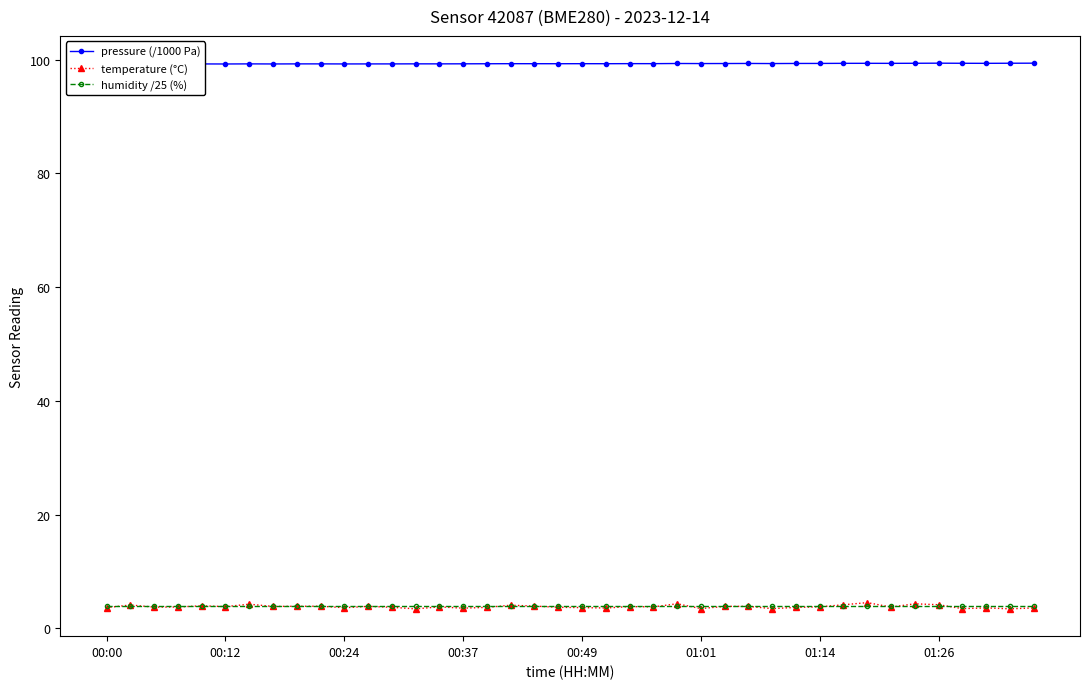

At which category does pressure (/1000 Pa) reach its first local peak?

00:49